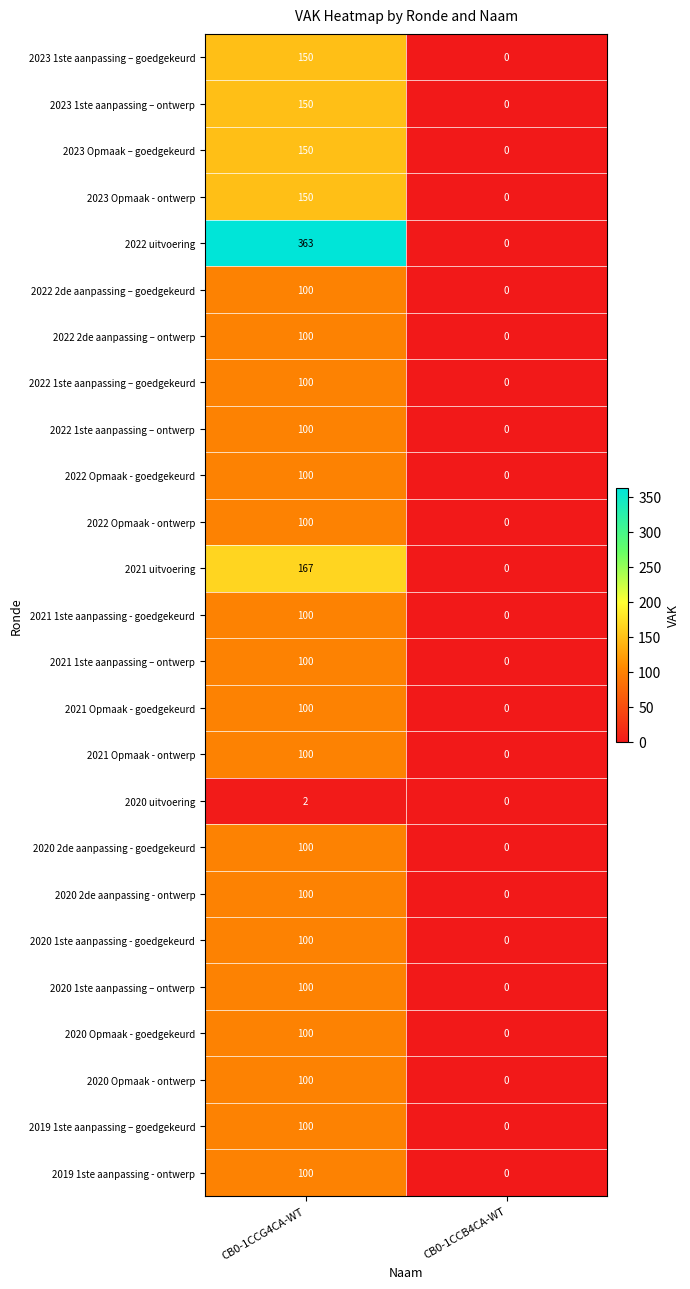

What is the sum of the 2021 1ste aanpassing - goedgekeurd values at CB0-1CCB4CA-WT and CB0-1CCG4CA-WT?

100